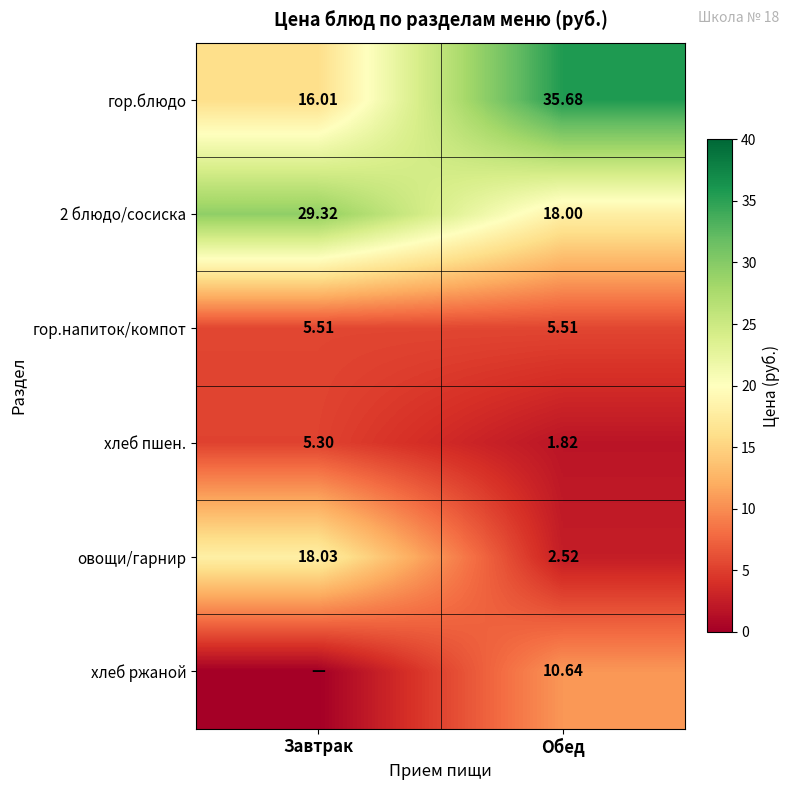

What is the approximate value of гор.блюдо at Обед?

35.7